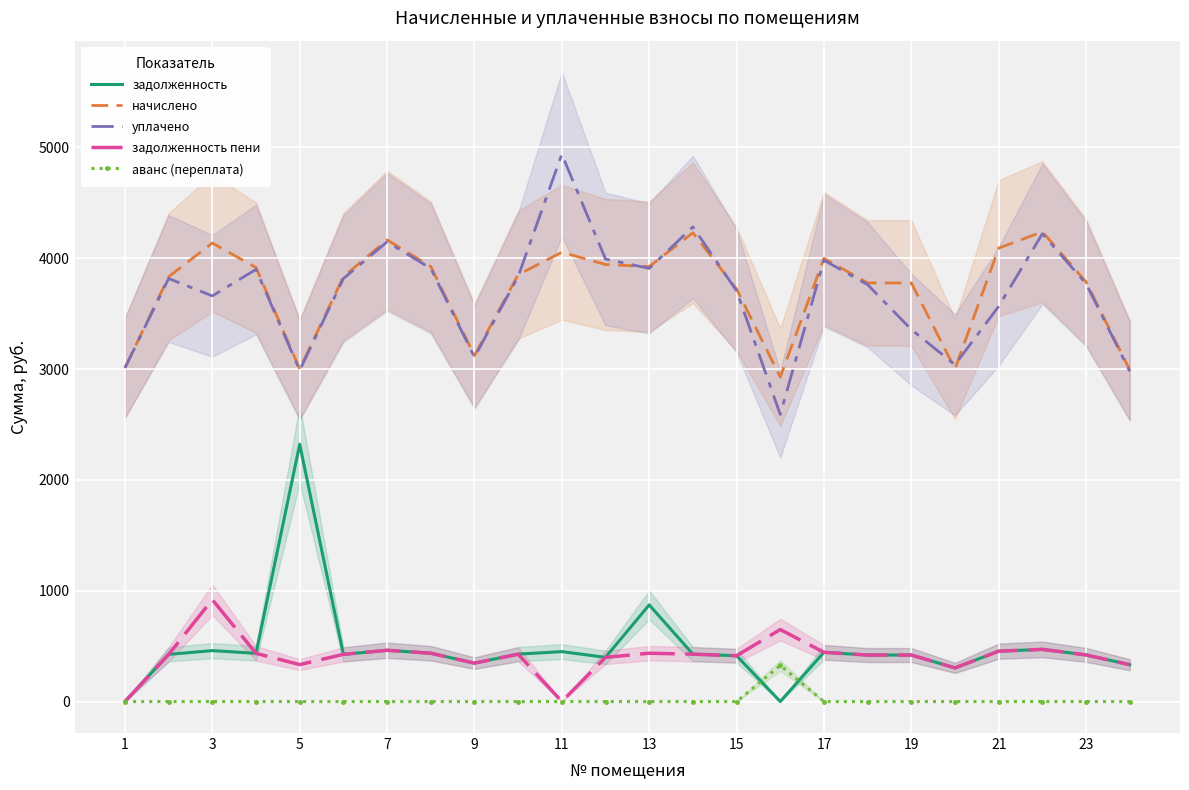

True or false: задолженность пени and начислено intersect in this chart.

False